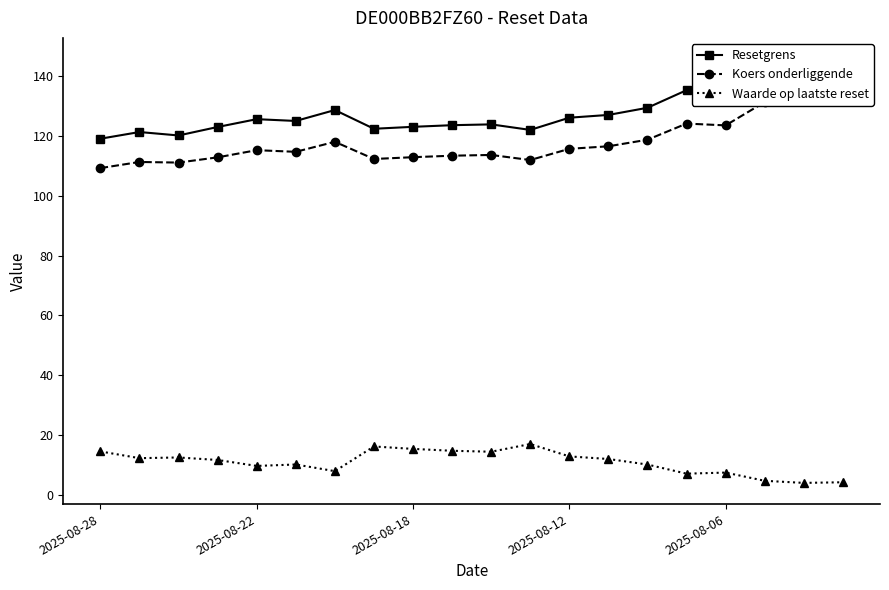

What is the average value of the Waarde op laatste reset series?

10.9